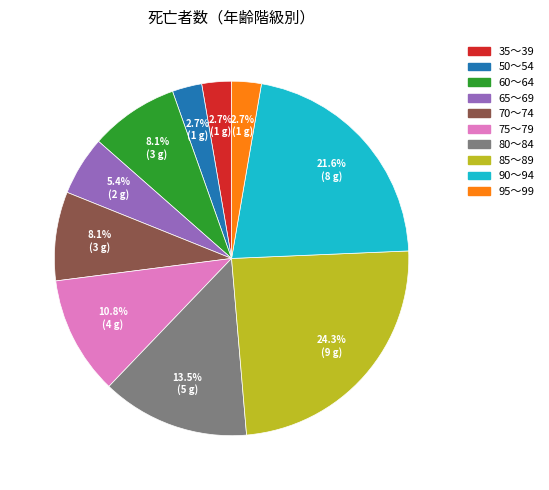

Which category has the biggest portion of the pie?

85～89